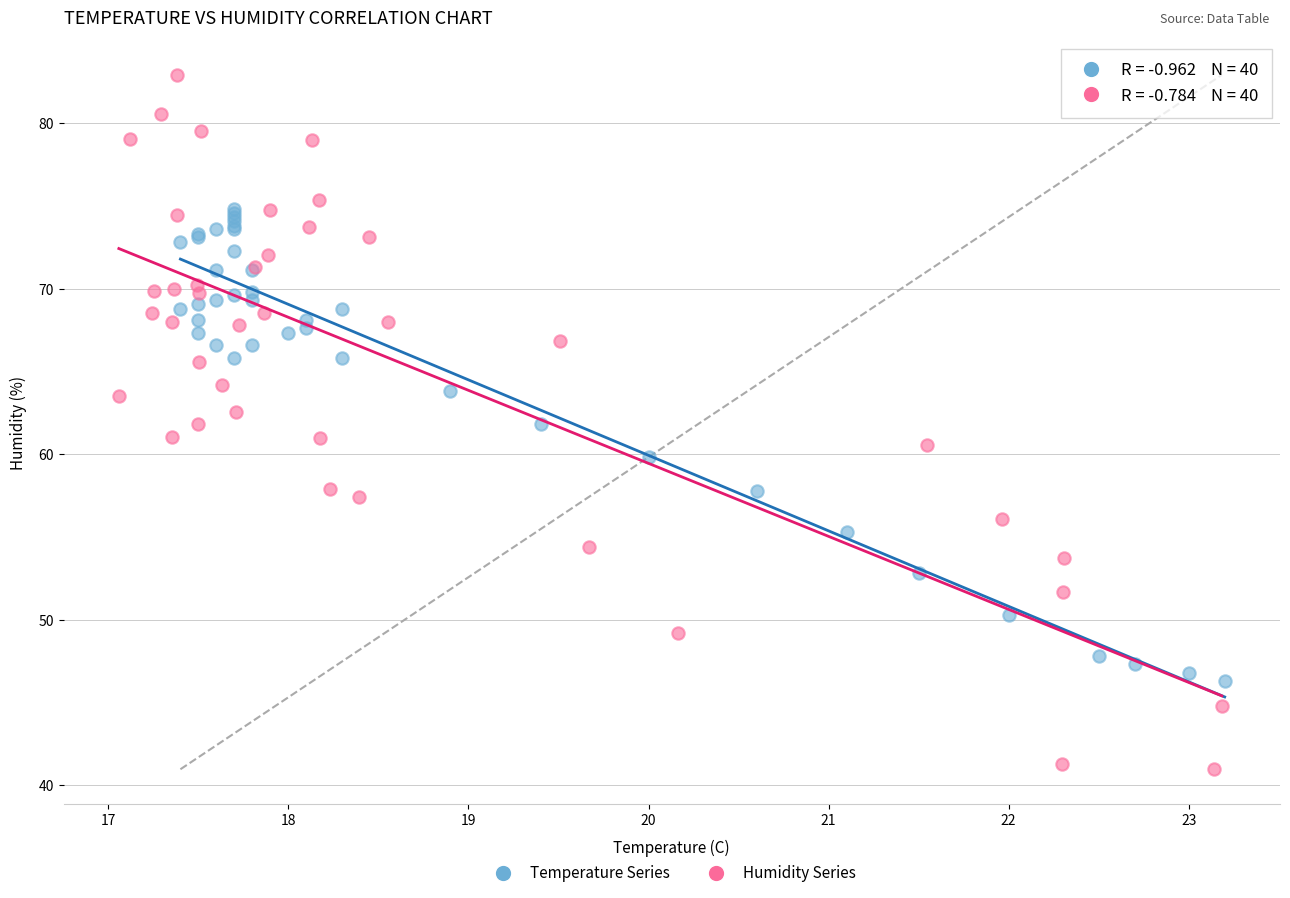

What are all the series names shown in the legend?

Temperature Series, Humidity Series